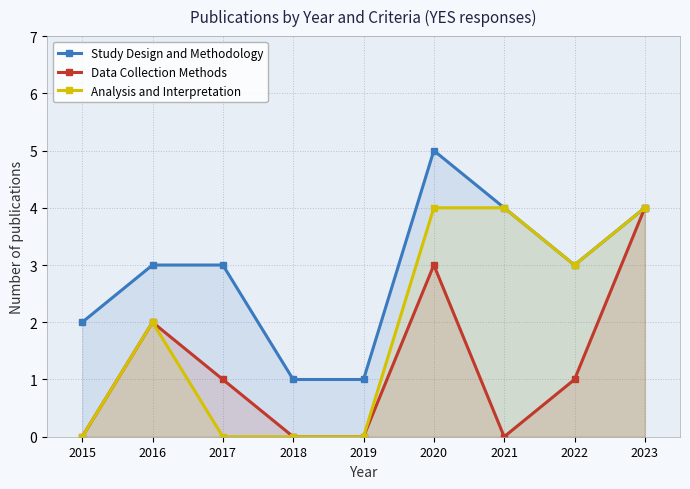

True or false: Data Collection Methods and Study Design and Methodology cross at least once.

False